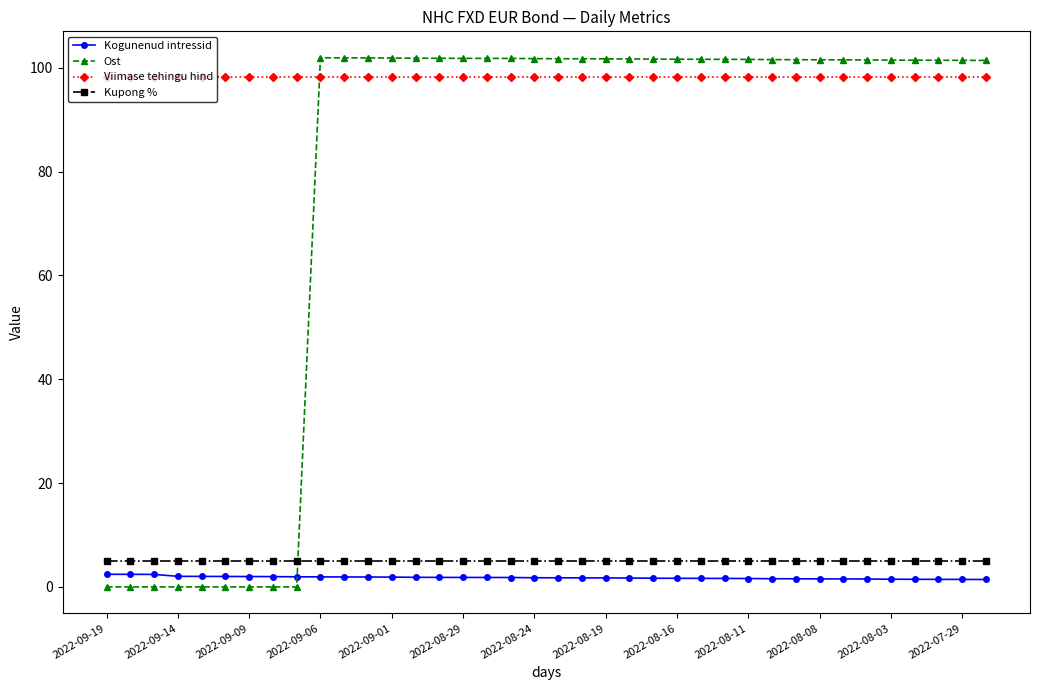

What is the maximum value for Ost?

101.9